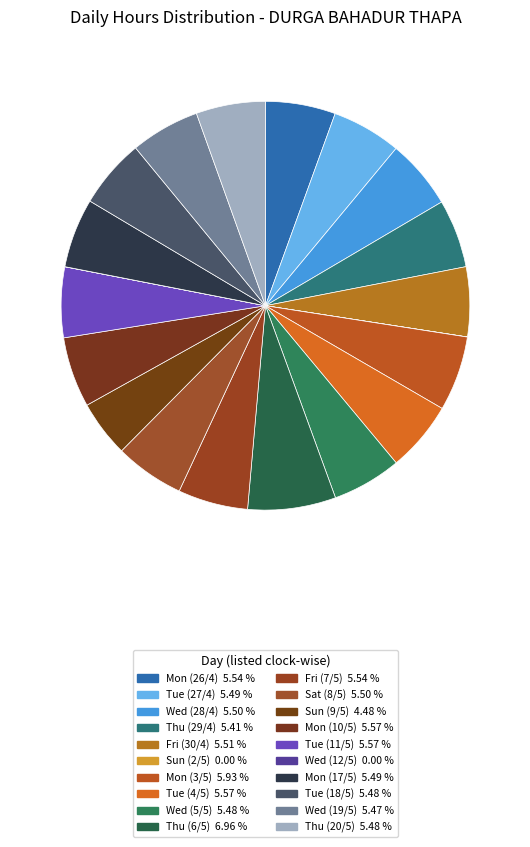

To the nearest percent, what is the difference between the Sun (2/5) and Wed (5/5) slice percentages?

5%